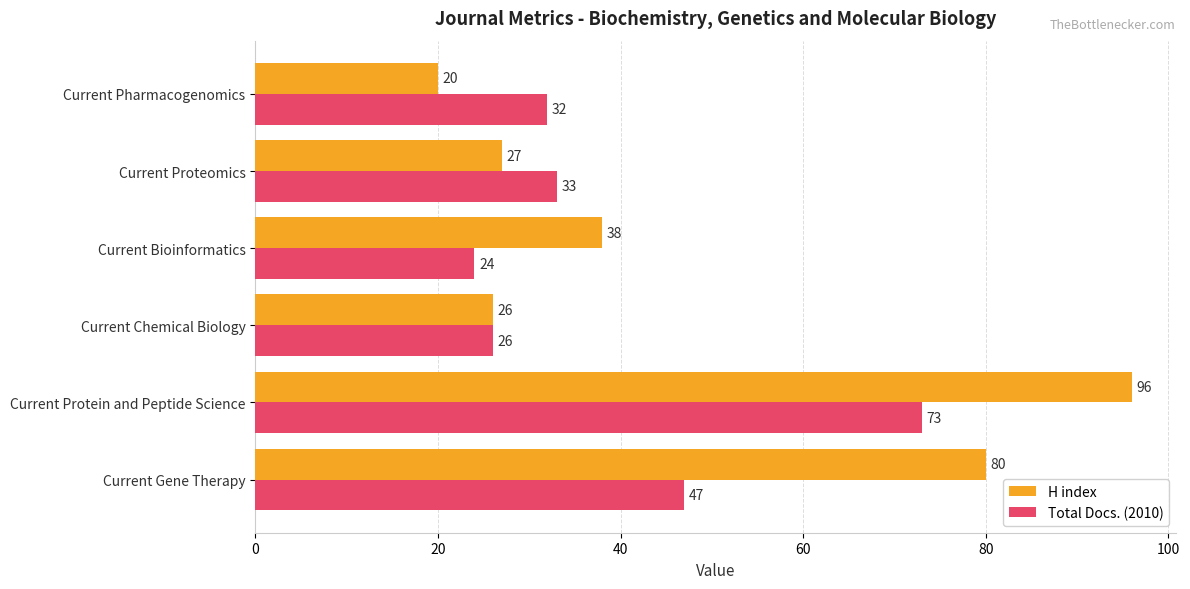

What is the total value across all series at Current Protein and Peptide Science?

169